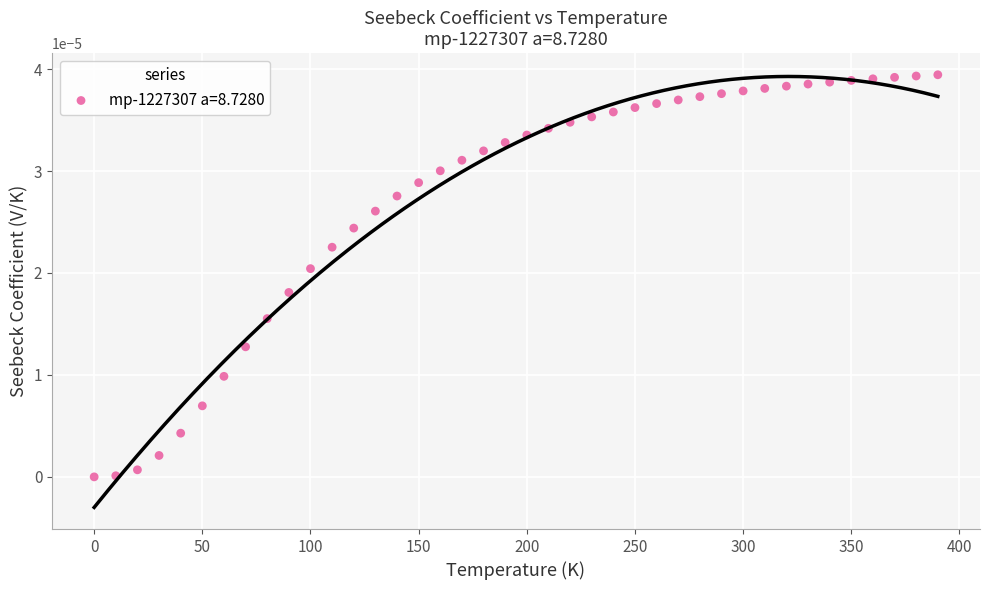

What is the range of X values (max minus min)?

390.0